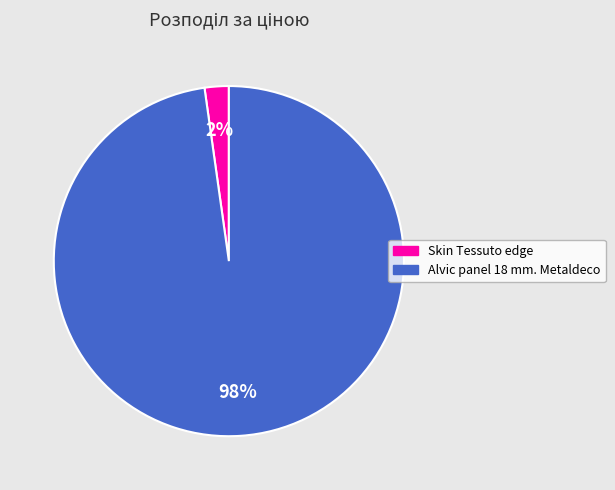

What percentage is the Skin Tessuto edge slice, to the nearest percent?

2%